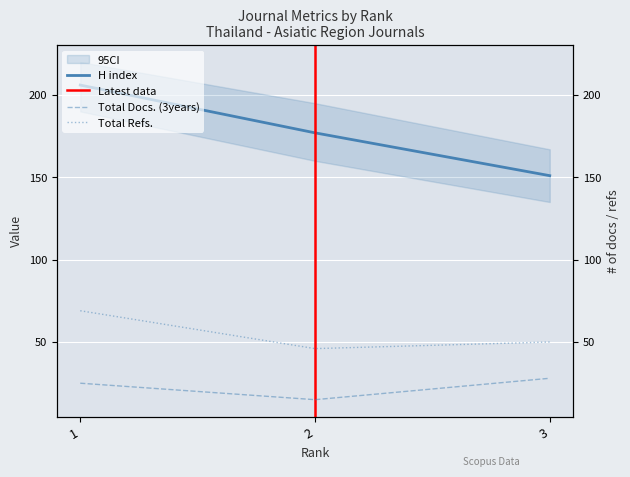

What is the approximate value of Total Refs. at 1, to the nearest 10?

70